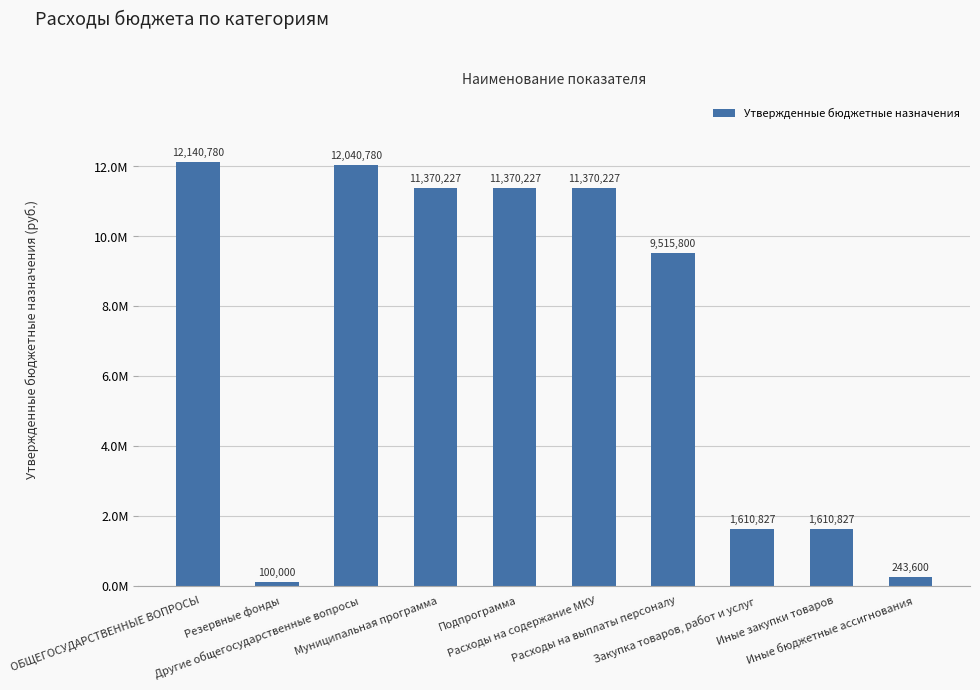

Which category has the highest value across all series?

ОБЩЕГОСУДАРСТВЕННЫЕ ВОПРОСЫ